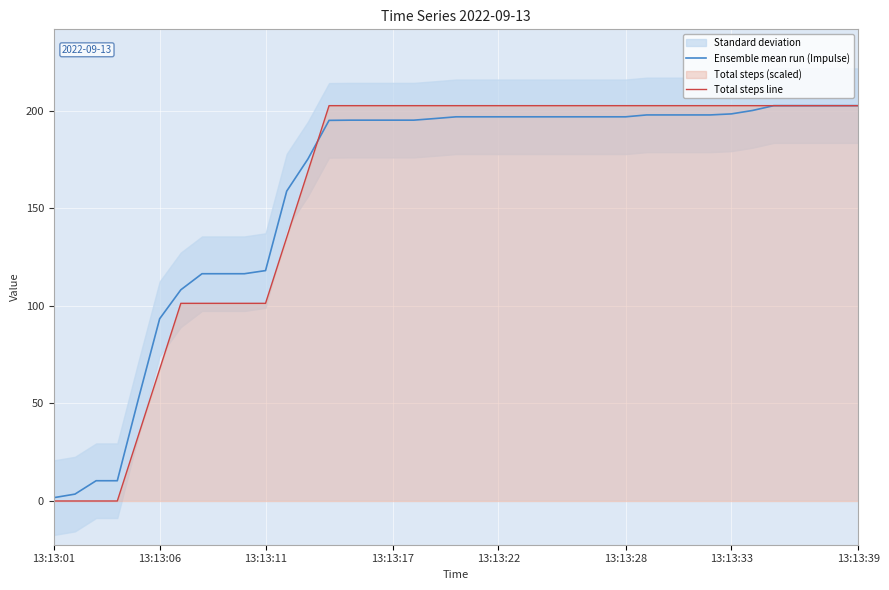

What value does the Ensemble mean run (Impulse) series have at 14?

195.2